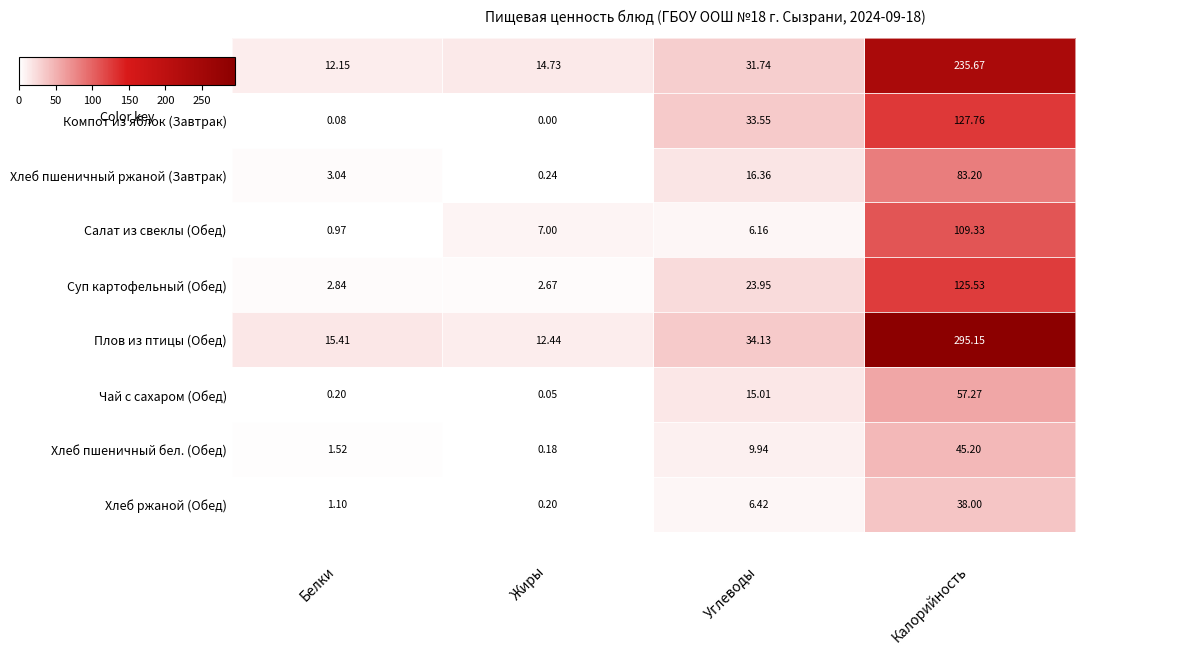

True or false: Компот из яблок (Завтрак) has a value of 33.6 at Углеводы.

True